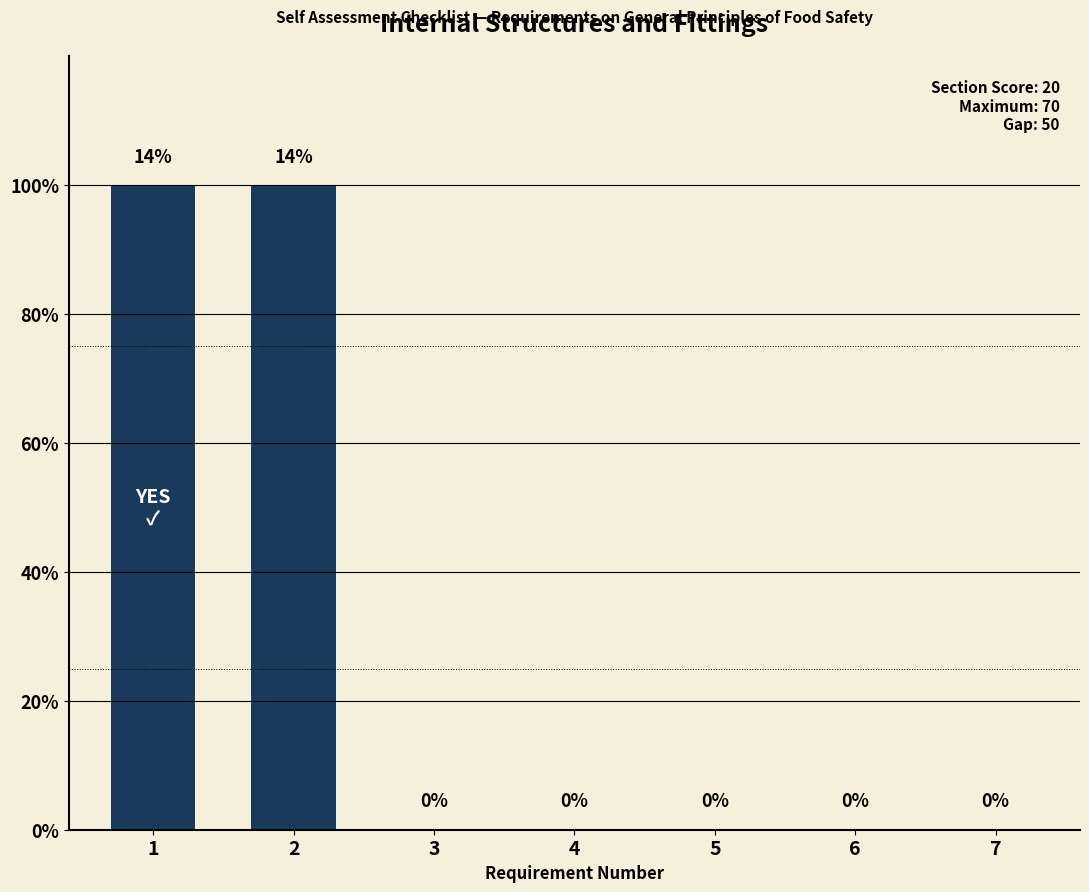

At which label is the value closest to 5?

1